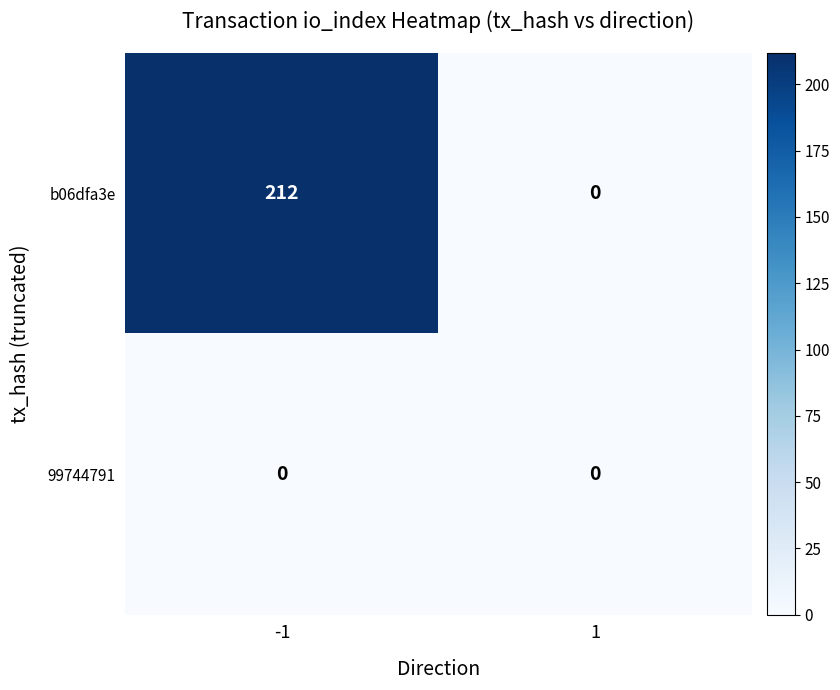

Reading right to left, list all the values displayed in this chart.

b06dfa3e: 1=0	-1=212
99744791: 1=0	-1=0